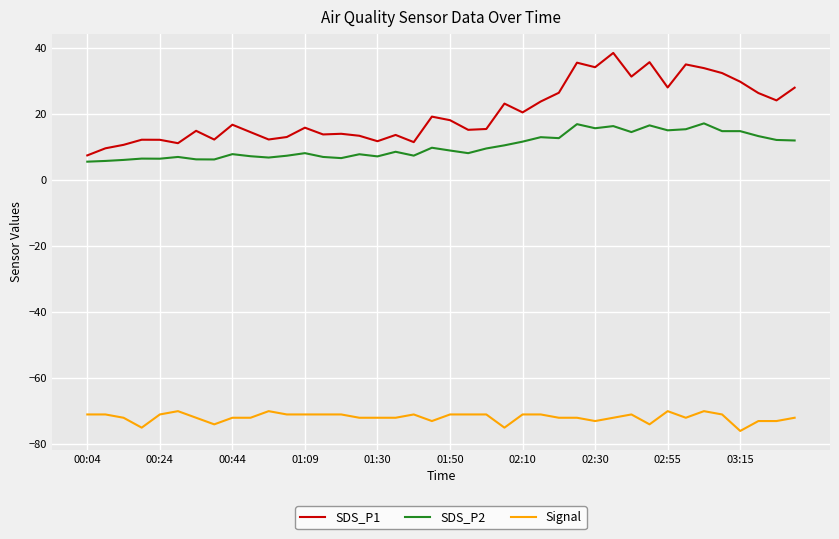

True or false: SDS_P1 and SDS_P2 cross at least once.

False